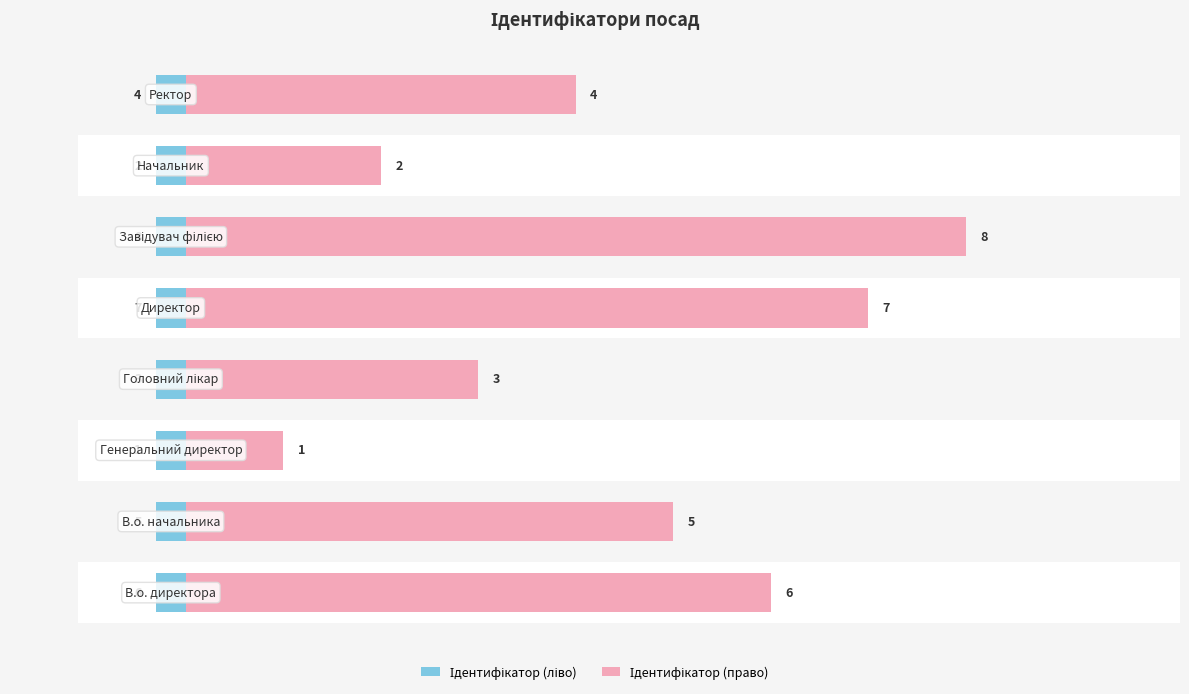

Which series changed the most between 5 and 6?

Ідентифікатор (ліво)